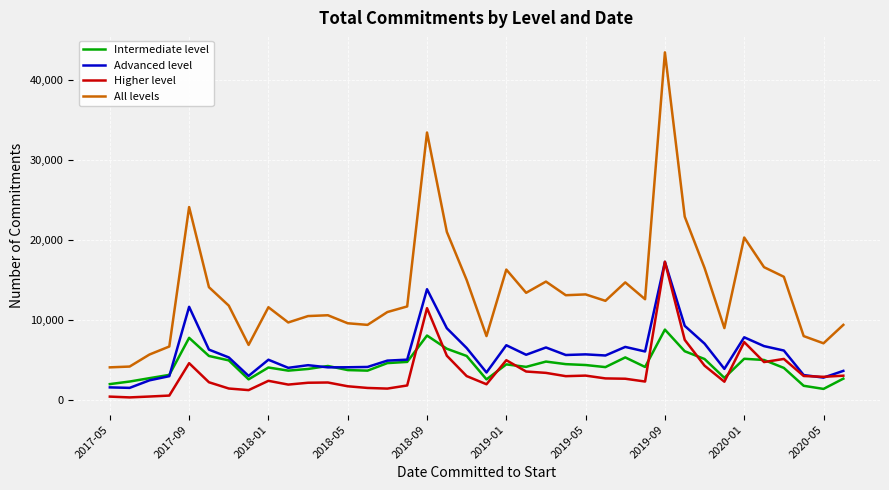

Is this an area chart (filled region under the line)?

No